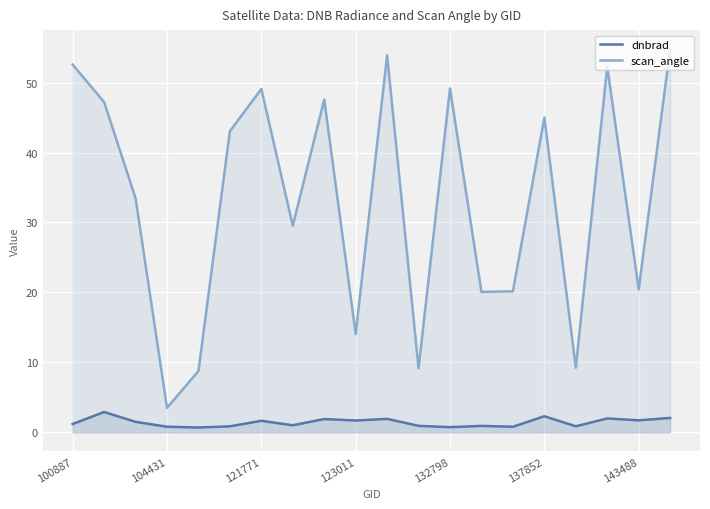

True or false: dnbrad has a value of 0.9 at 16.

True